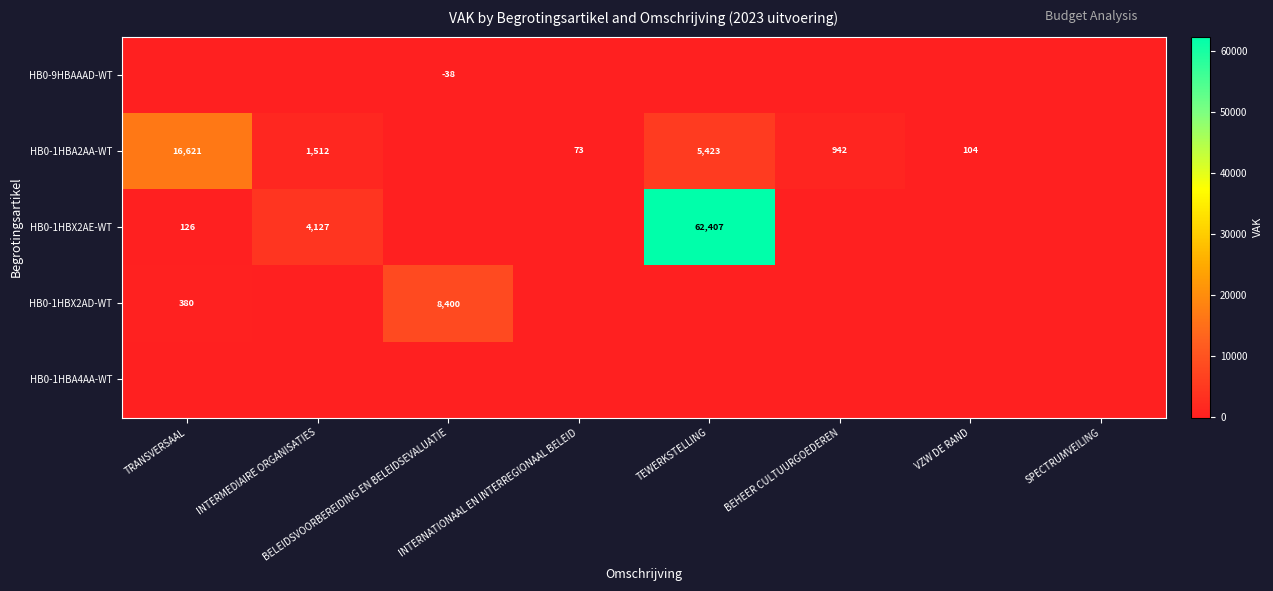

Which series has the largest total across all categories?

HB0-1HBX2AE-WT